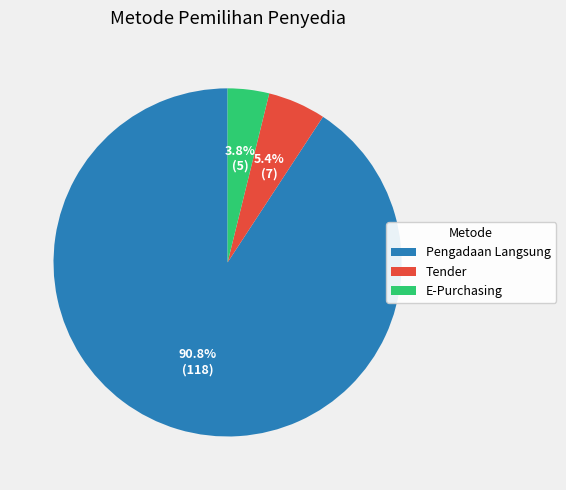

Do E-Purchasing and Pengadaan Langsung together represent more than half of the pie?

Yes